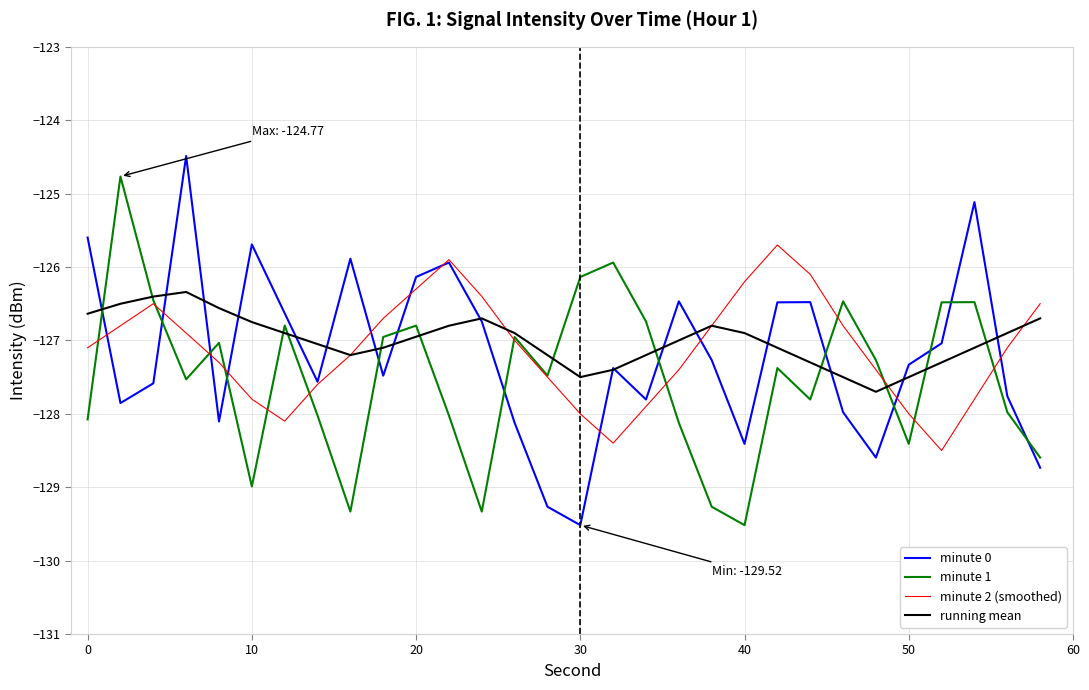

What is the smallest value displayed?

-129.5